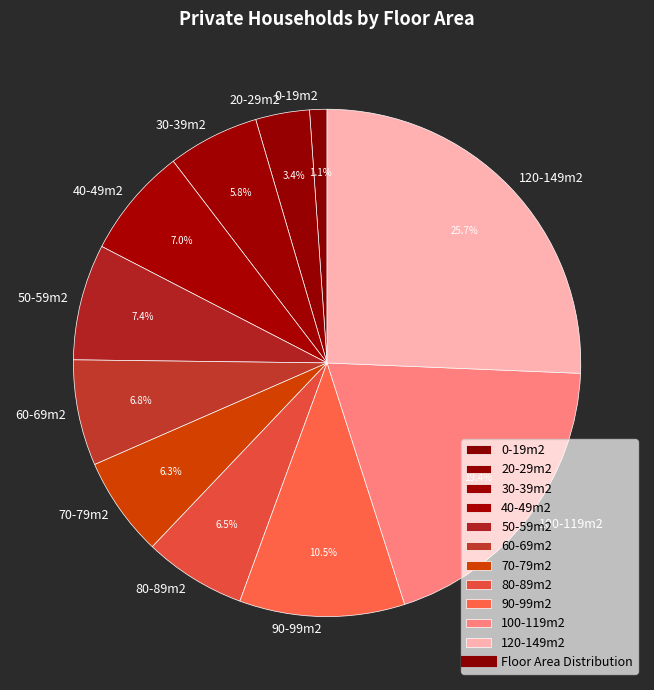

To the nearest percent, what is the difference between the 90-99m2 and 20-29m2 slice percentages?

7%